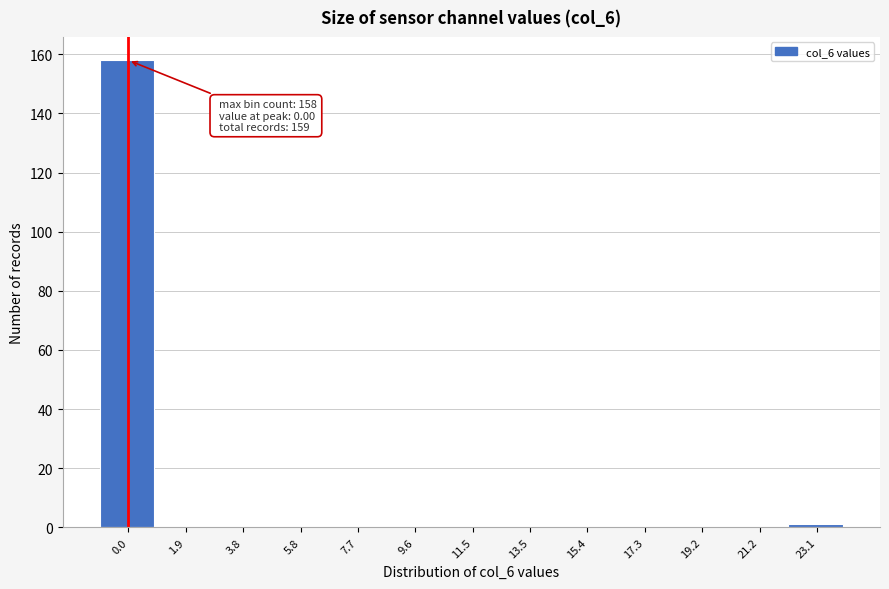

Reading right to left, list all the values displayed in this chart.

23.1=1	21.2=0	19.2=0	17.3=0	15.4=0	13.5=0	11.5=0	9.6=0	7.7=0	5.8=0	3.8=0	1.9=0	0.0=158